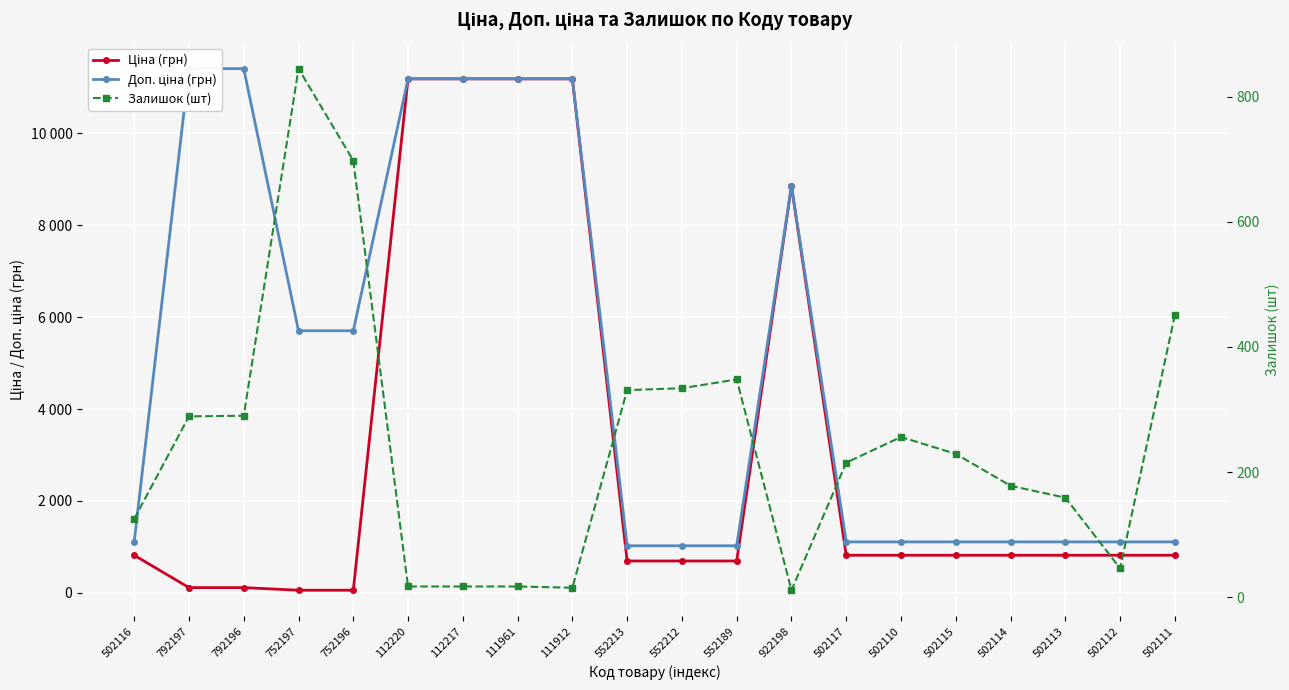

What is the sum of the Ціна (грн) values at 502117 and 111961?

12006.6